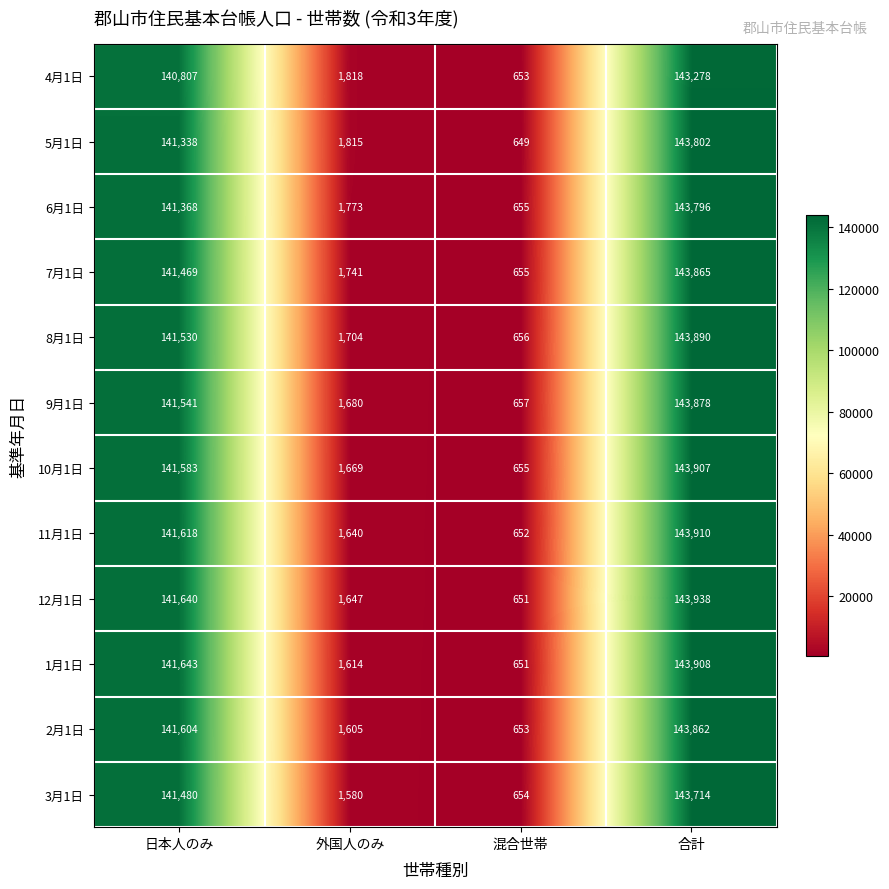

How many categories are shown in the chart?

4